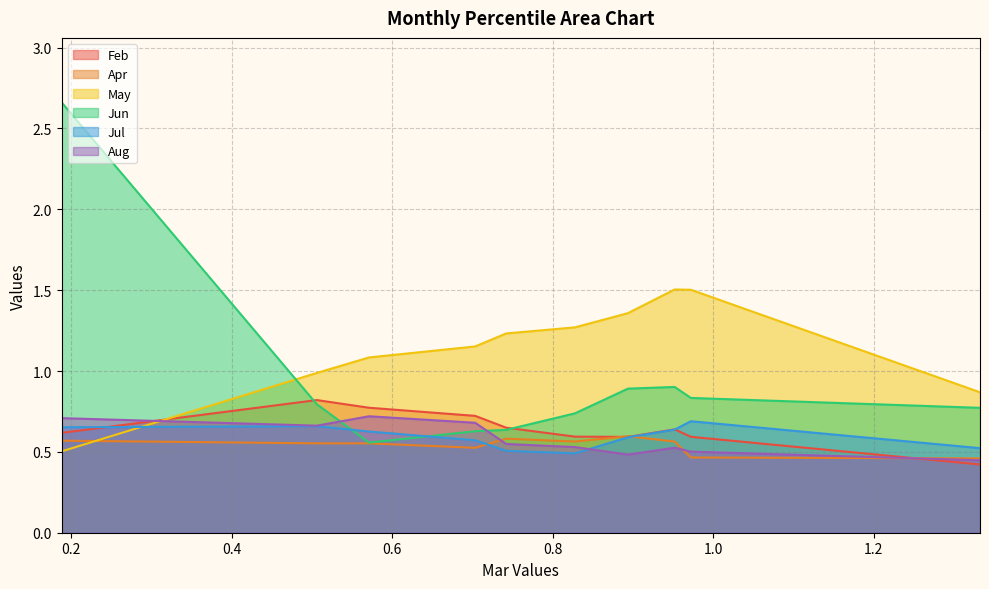

At which category does Feb reach its first local peak?

pct15